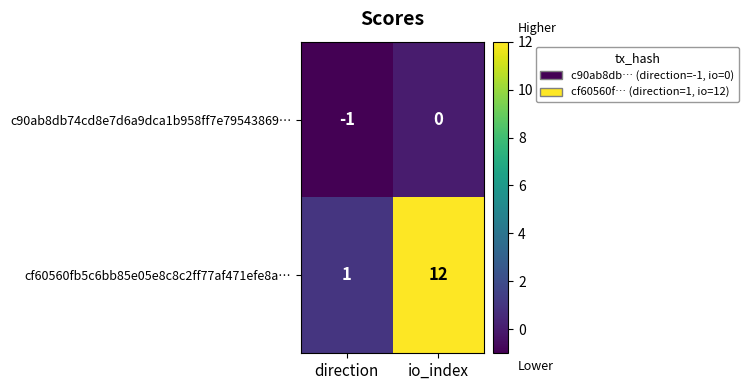

At direction, list the series in order from largest to smallest.

cf60560fb5c6bb85e05e8c8c2ff77af471efe8a…, c90ab8db74cd8e7d6a9dca1b958ff7e79543869…